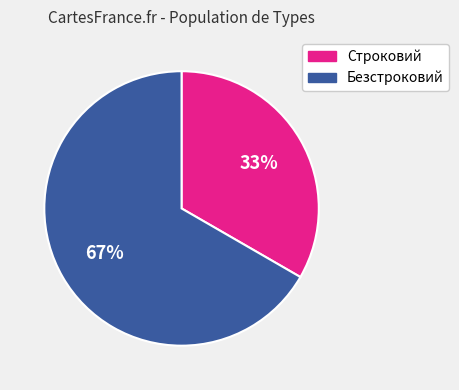

Is the sum of Безстроковий and Строковий greater than half?

Yes